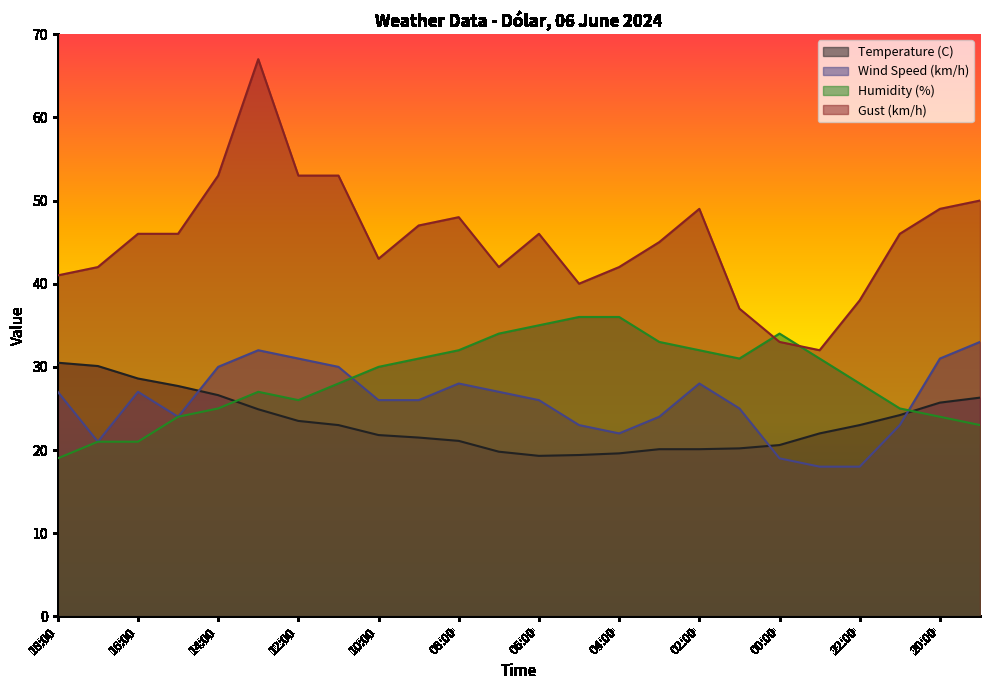

What is the difference between the maximum and minimum values in the Humidity (%) series?

17.0